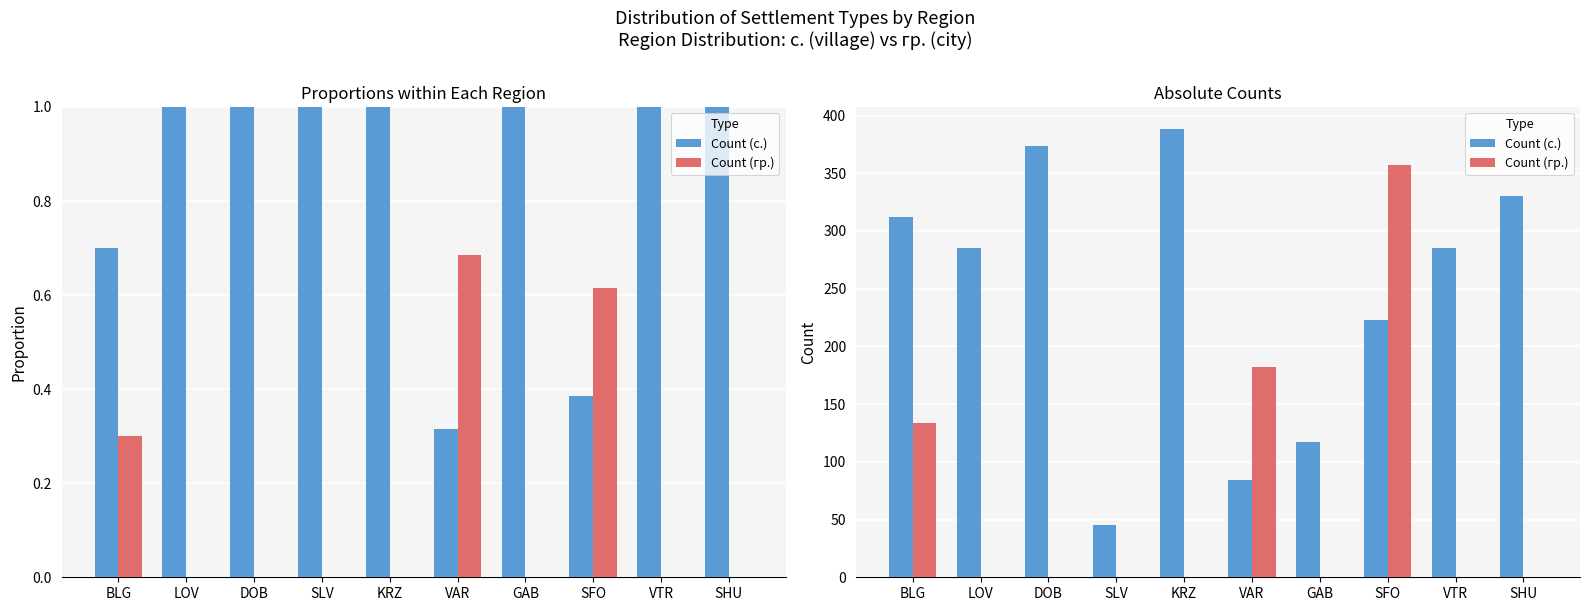

Reading left to right, extract all data points from this chart.

Count (с.): BLG=312	LOV=285	DOB=374	SLV=45	KRZ=388	VAR=84	GAB=117	SFO=223	VTR=285	SHU=330
Count (гр.): BLG=134	LOV=0	DOB=0	SLV=0	KRZ=0	VAR=182	GAB=0	SFO=357	VTR=0	SHU=0